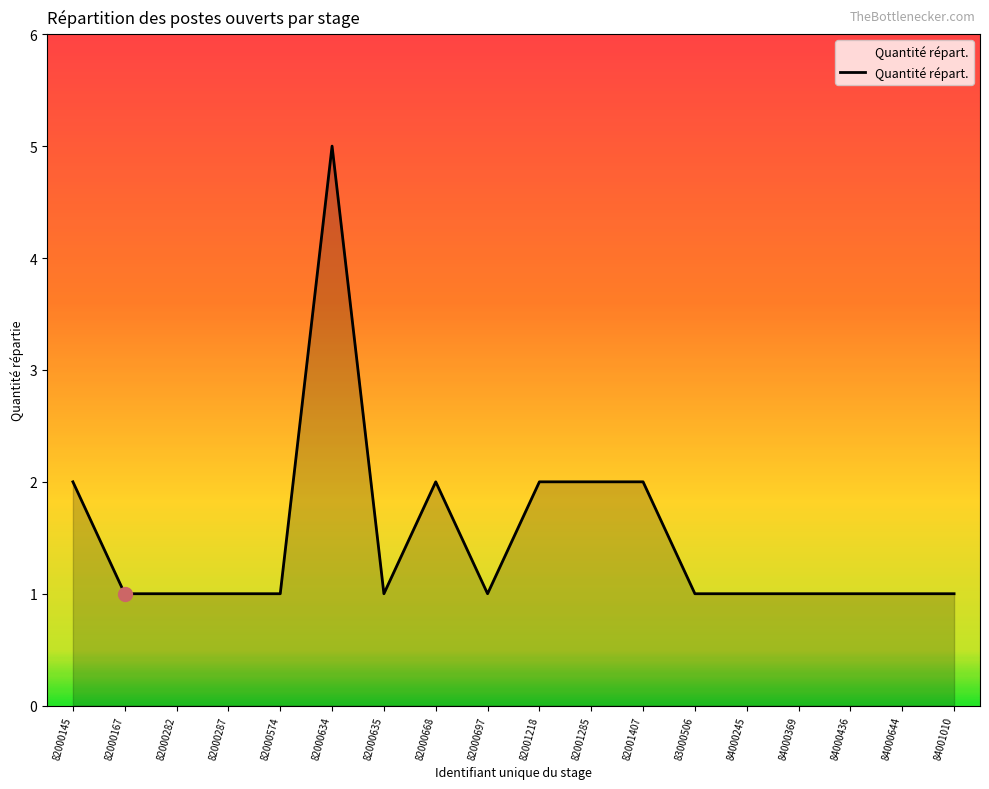

Which category has the highest value across all series?

82000634